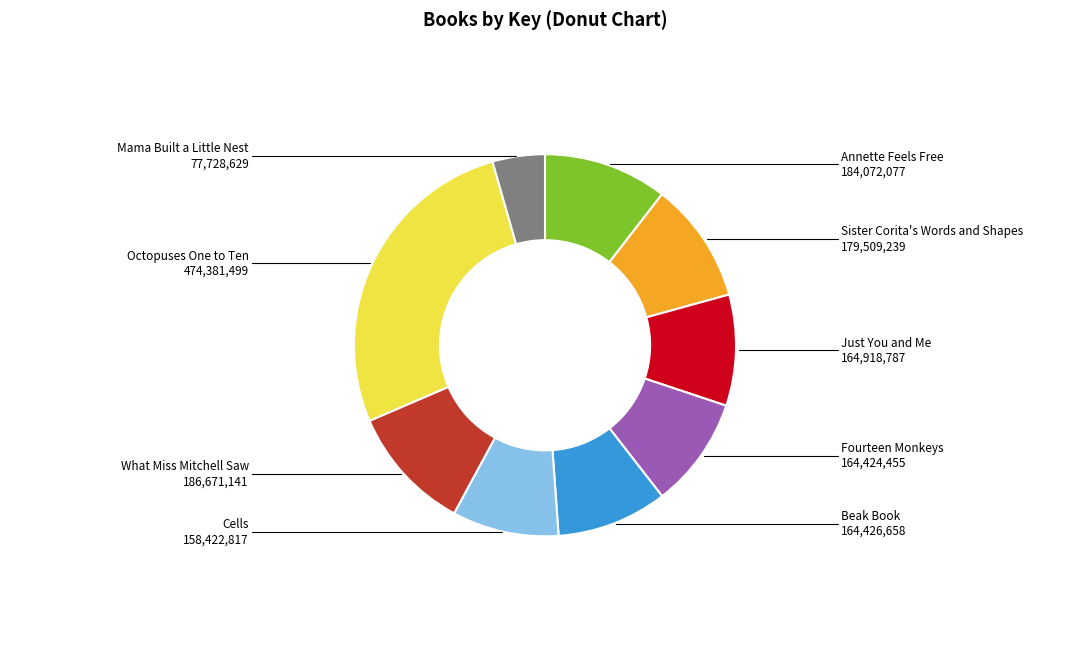

Is there any slice that represents more than half of the pie?

No